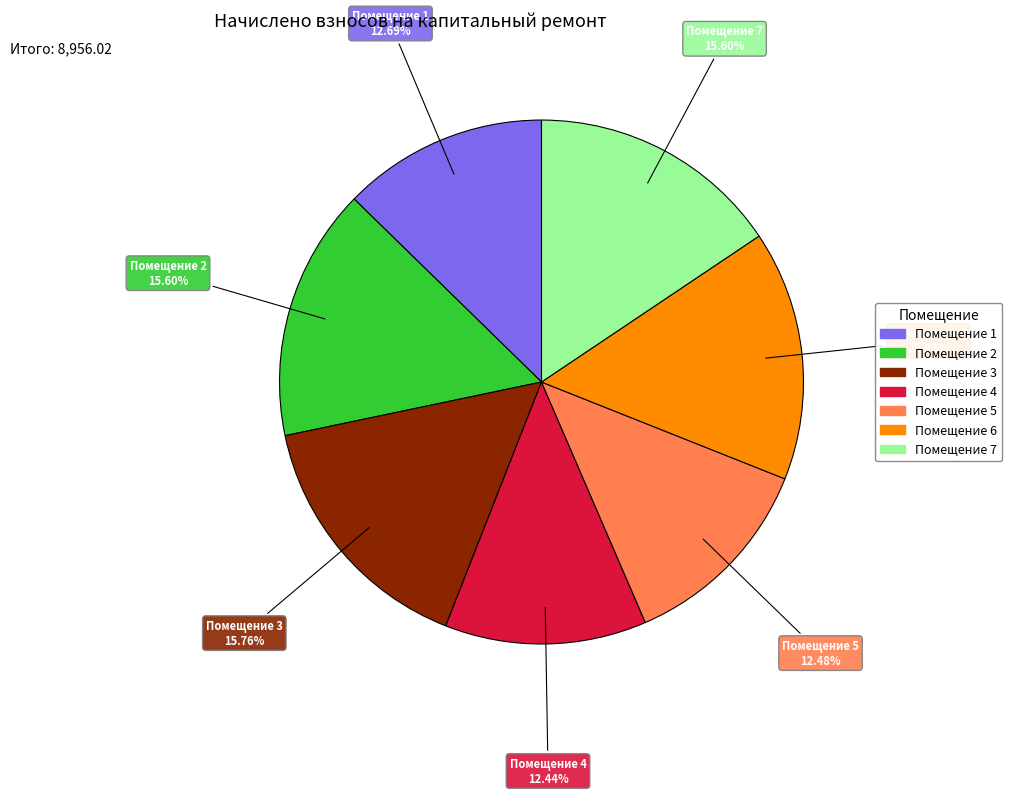

Is there a majority slice in this chart?

No